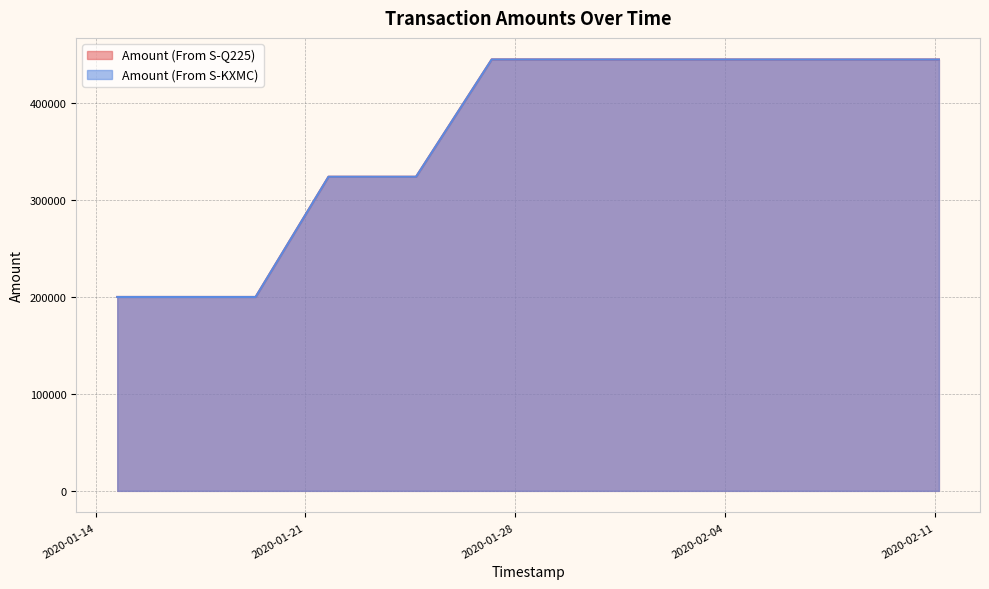

Count the number of categories in the chart.

12